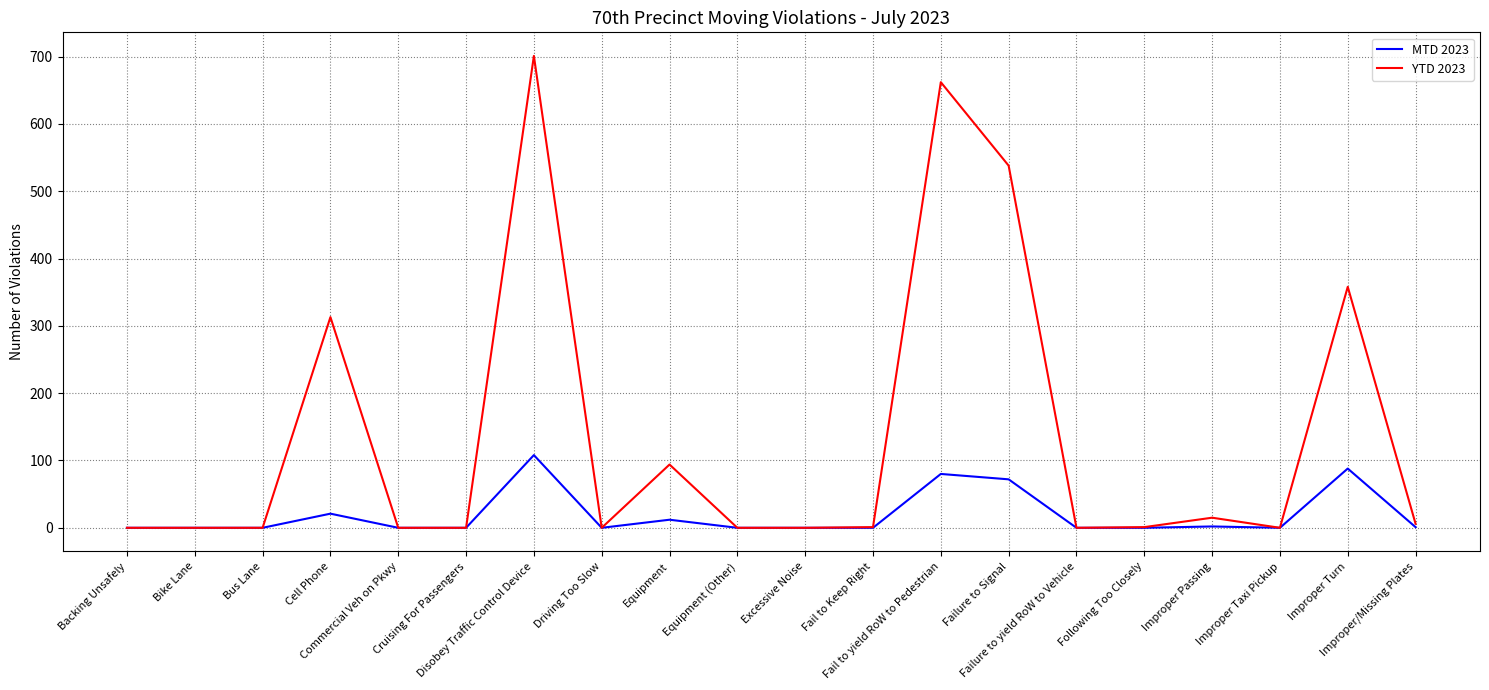

What is the difference between the maximum and minimum values in the YTD 2023 series?

701